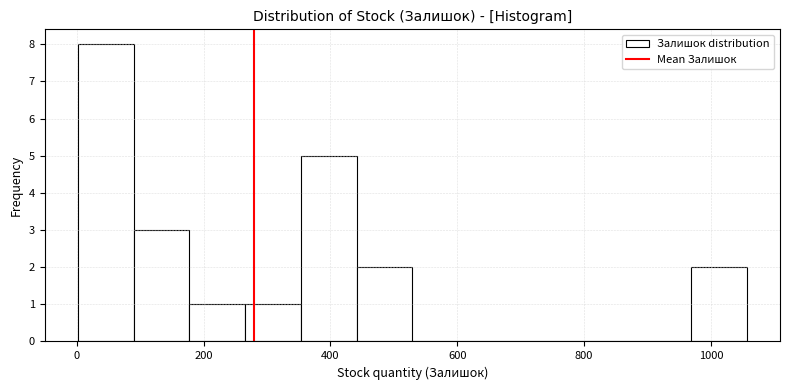

Reading left to right, transcribe this chart: for each bar, give the range it covers on the x-axis and its height. Neither the bar edges nor the heights are printed on the chart, so give them approximately, as read against the axes.

0 to 80: 8
80 to 180: 3
180 to 260: 1
260 to 360: 1
360 to 440: 5
440 to 520: 2
520 to 620: 0
620 to 700: 0
700 to 800: 0
800 to 880: 0
880 to 960: 0
960 to 1060: 2